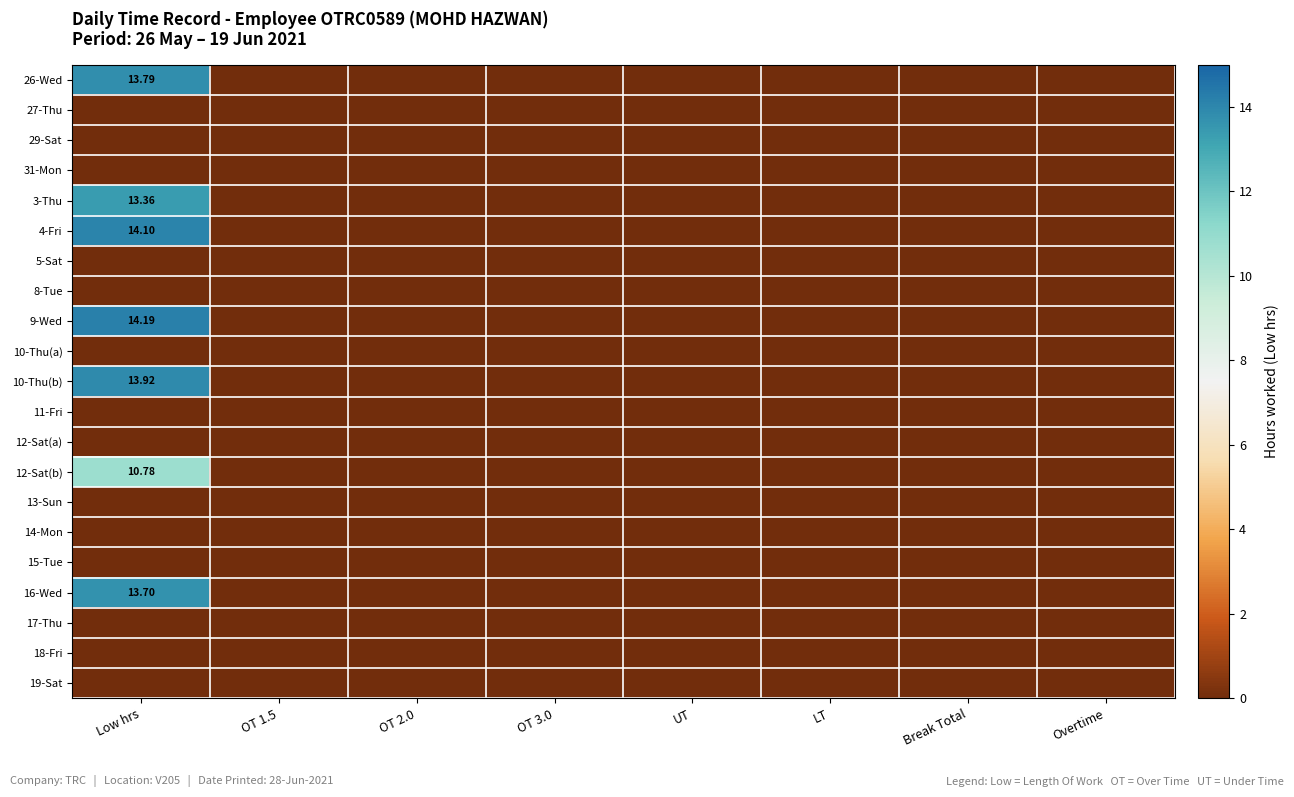

The value of 16-Wed at Overtime is 0.0. True or false?

True